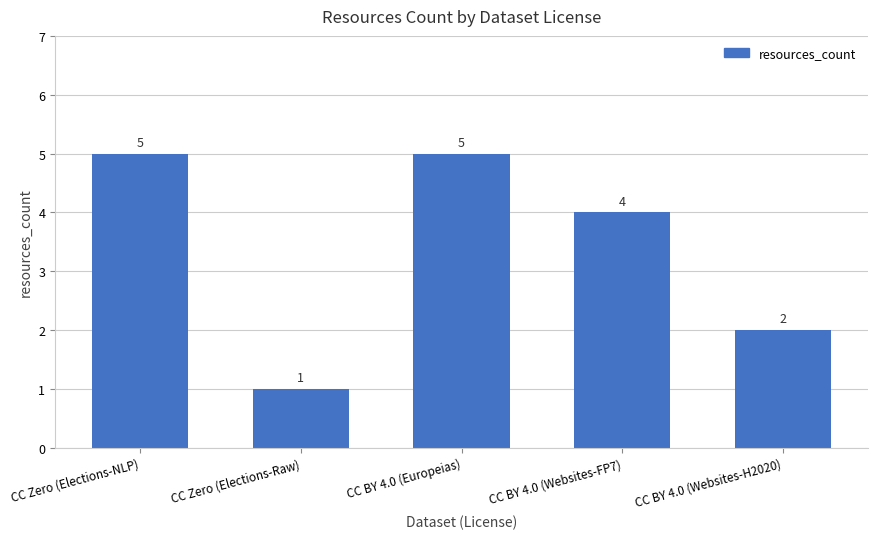

What is the greatest value displayed?

5